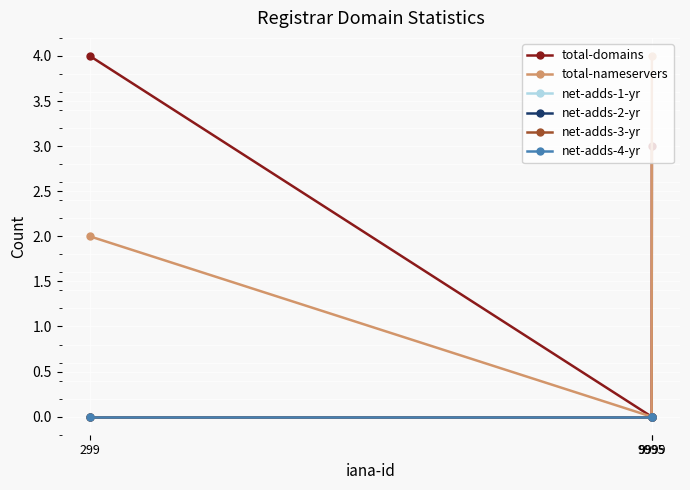

Is this an area chart (filled region under the line)?

No